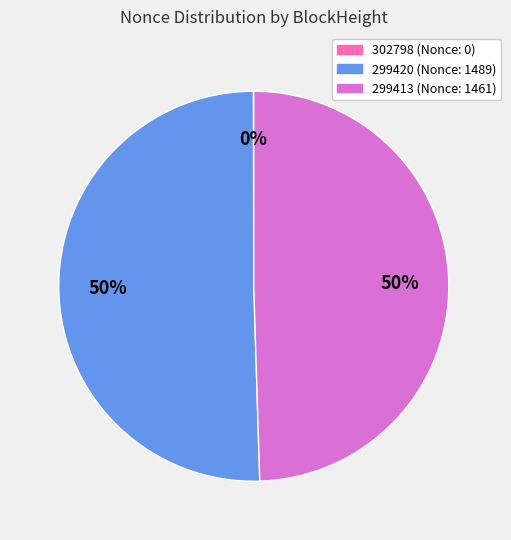

To the nearest percent, what percentage of the pie is 299420?

50%